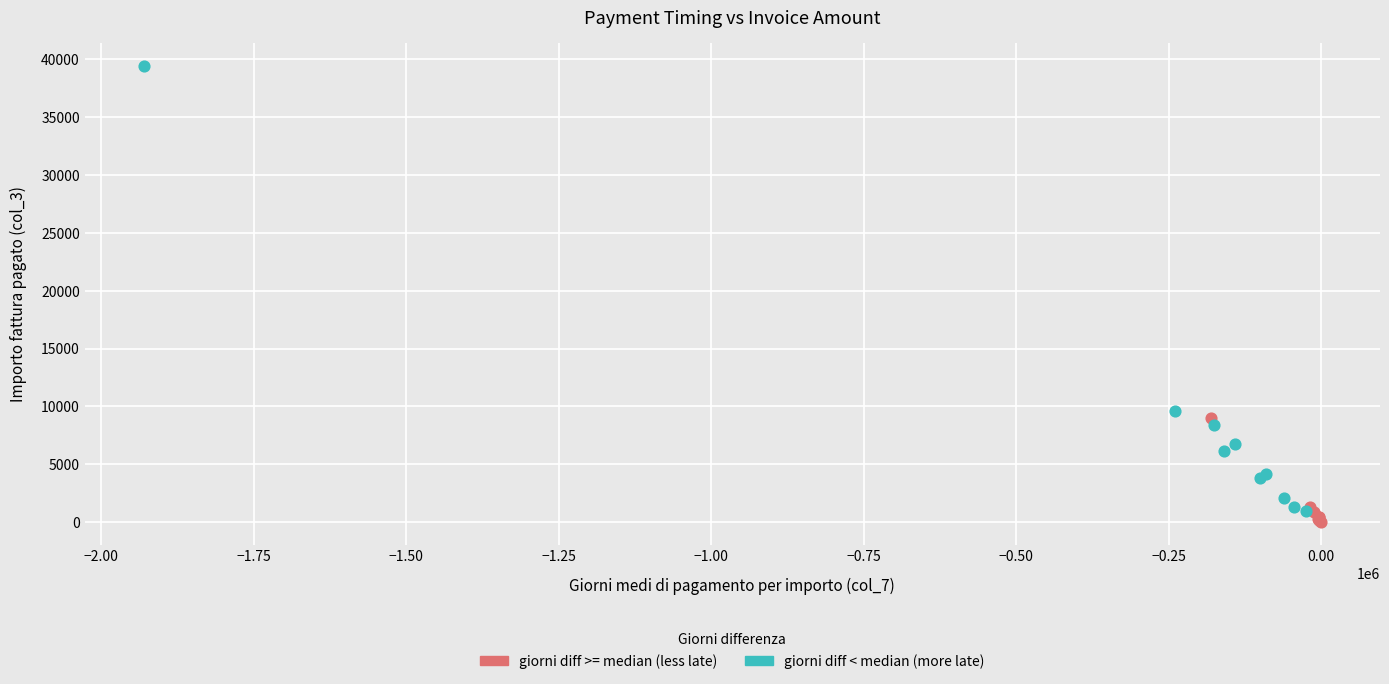

Which series contains the highest Y value?

giorni diff < median (more late)